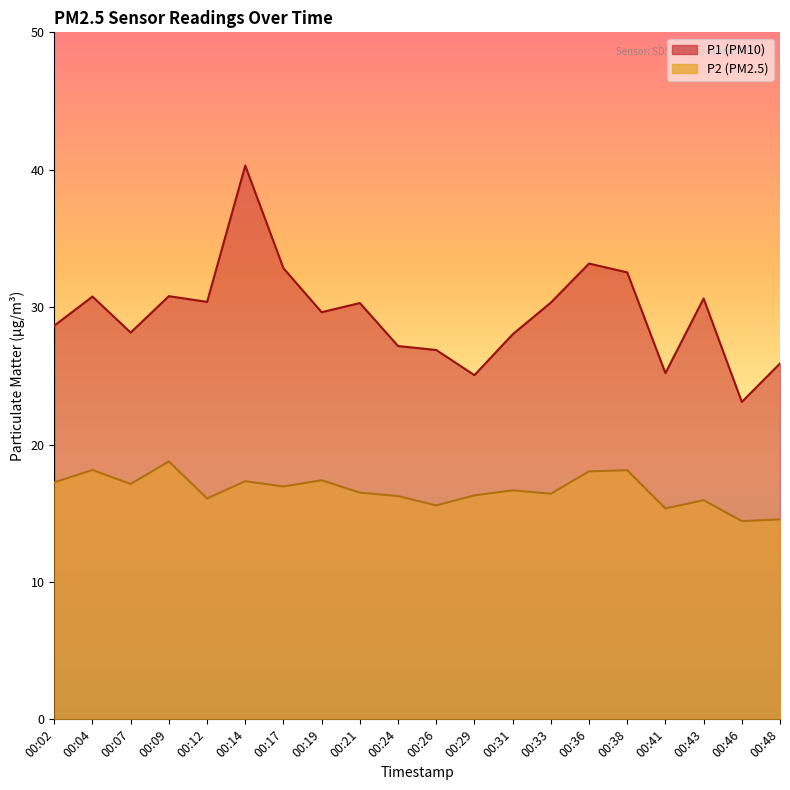

Which series changed the most between 00:02 and 00:14?

P1